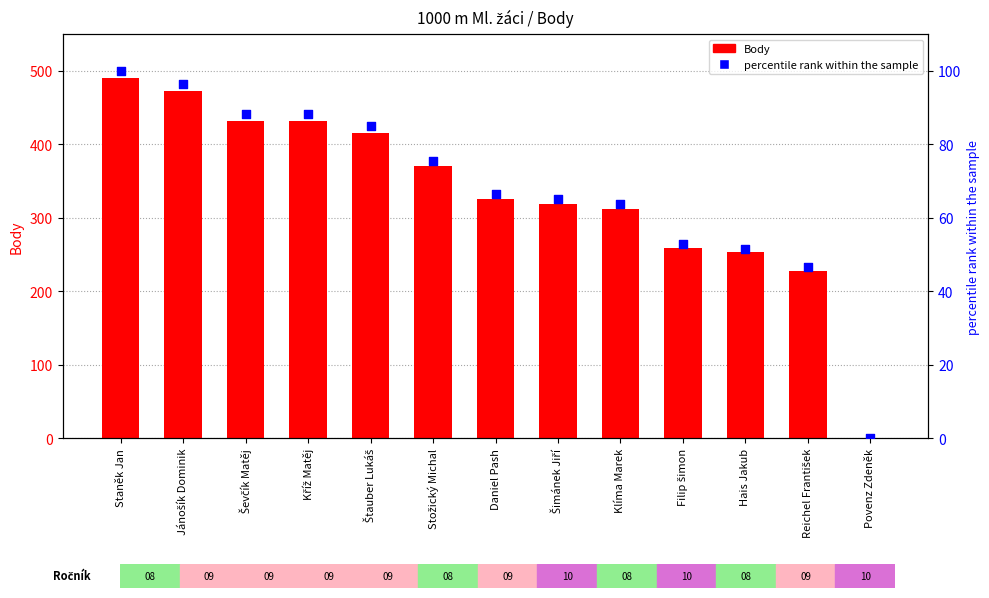

Which series reaches the minimum Y coordinate?

Body